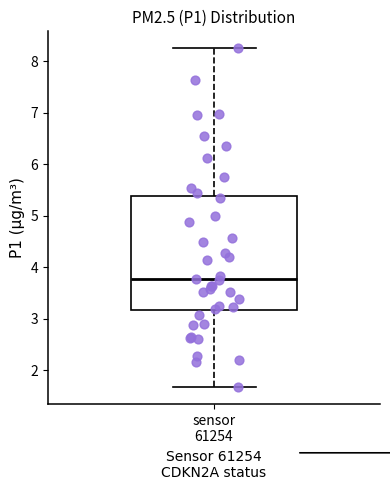

Transcribe this box plot: give where the median line is, the range the box spans, and where the two whiskers end, as read against the y-axis. The values are not printed on the chart, so give them approximately, as read against the axis.

median 3.8, box 3.2 to 5.4, whiskers 1.7 to 8.3